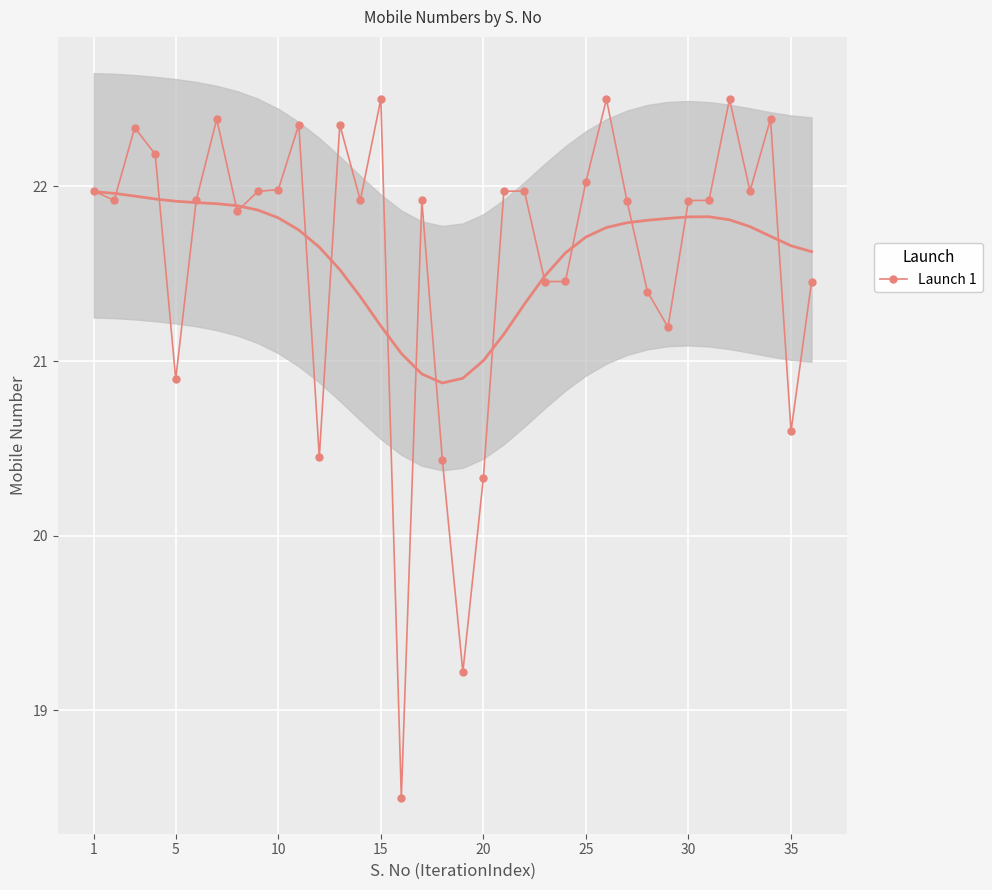

The Launch 1 series shows 20.9 at 5. True or false?

True